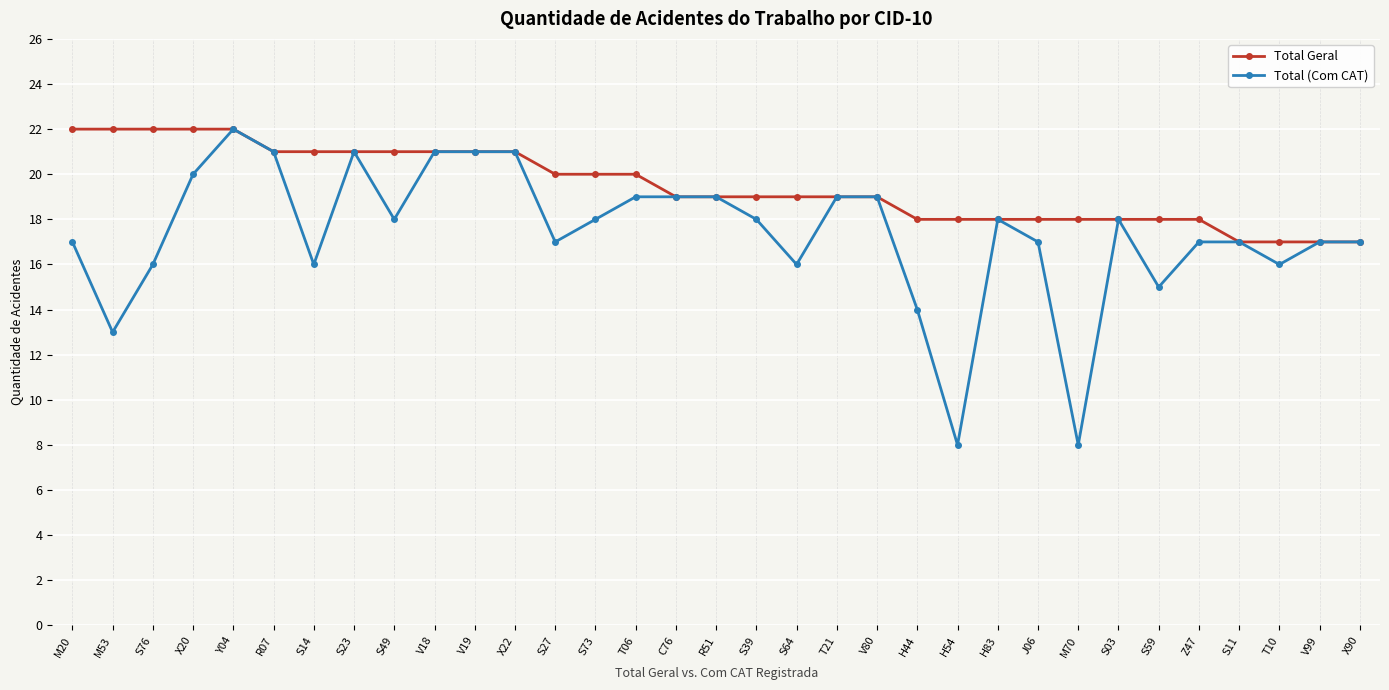

At which label is Total (Com CAT) closest to 15?

S59